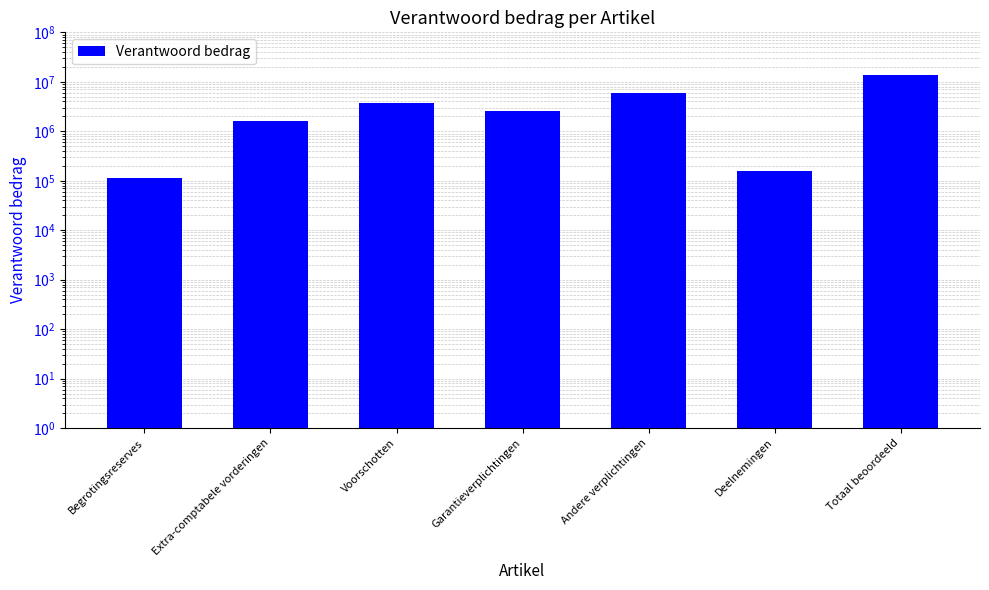

Reading left to right, what are all the values shown in this chart?

113222	1632641	3731681	2583777	5804878	158486	14024685